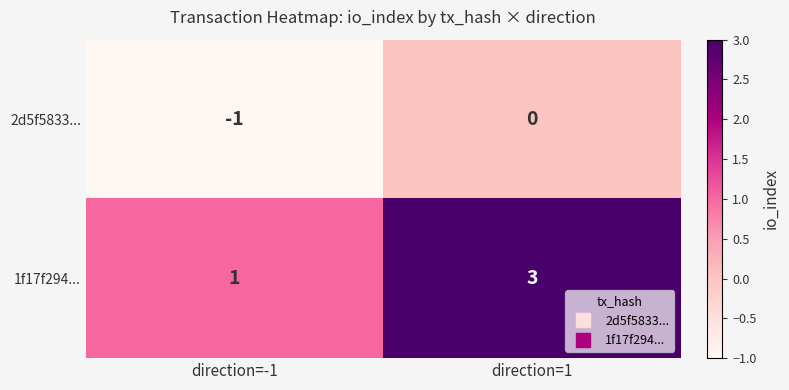

Which series has the largest range (max minus min)?

1f17f294...